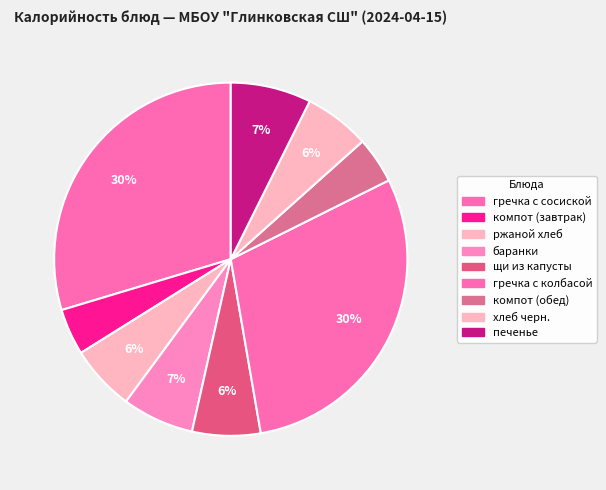

To the nearest percent, what portion does гречка с колбасой represent?

30%